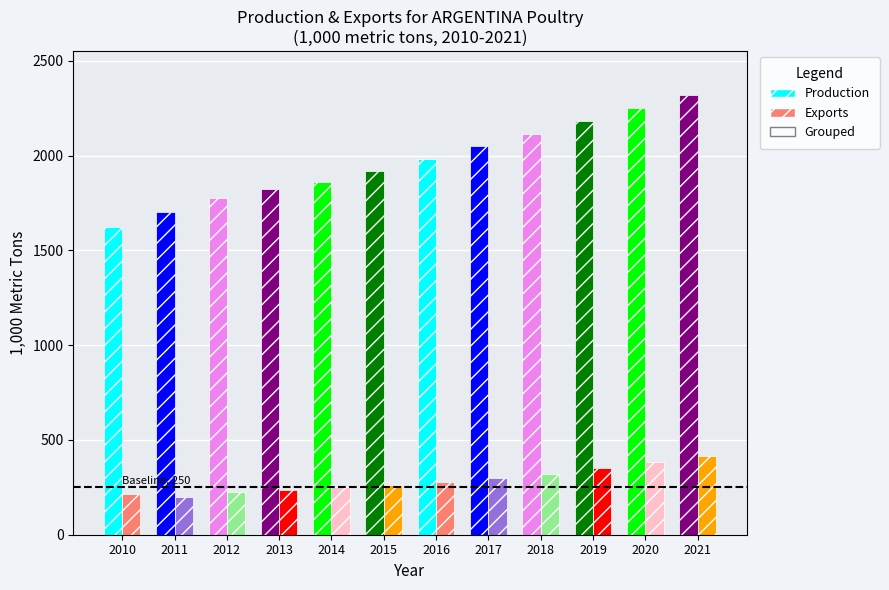

What value does the Production series have at 2020?

2252